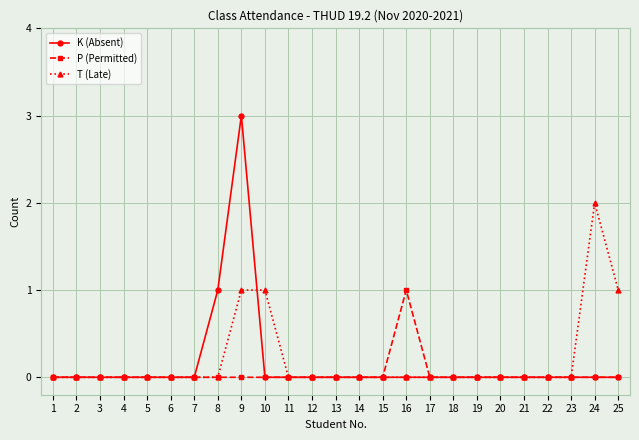

The value of P (Permitted) at 3 is 0. True or false?

True